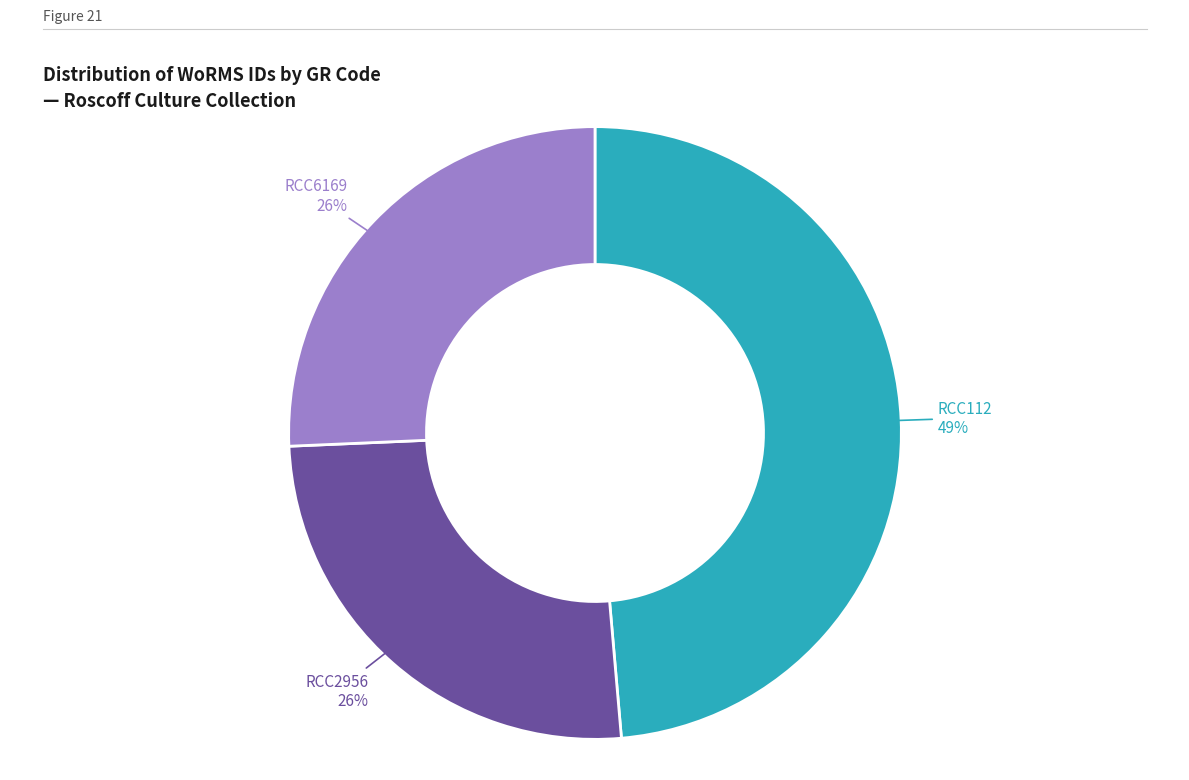

Is there any slice that represents more than half of the pie?

No